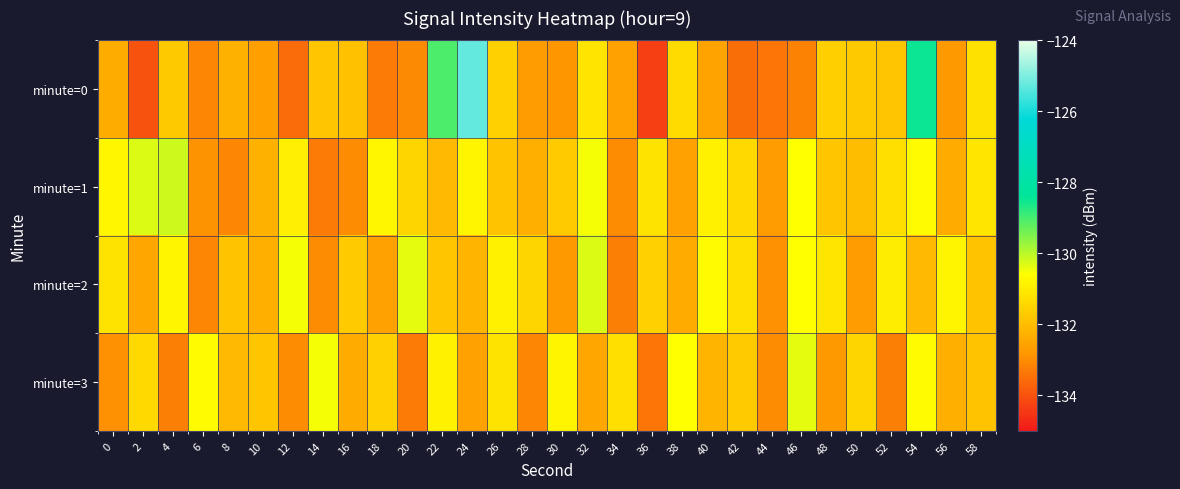

Between 22 and 14, which is larger?

22